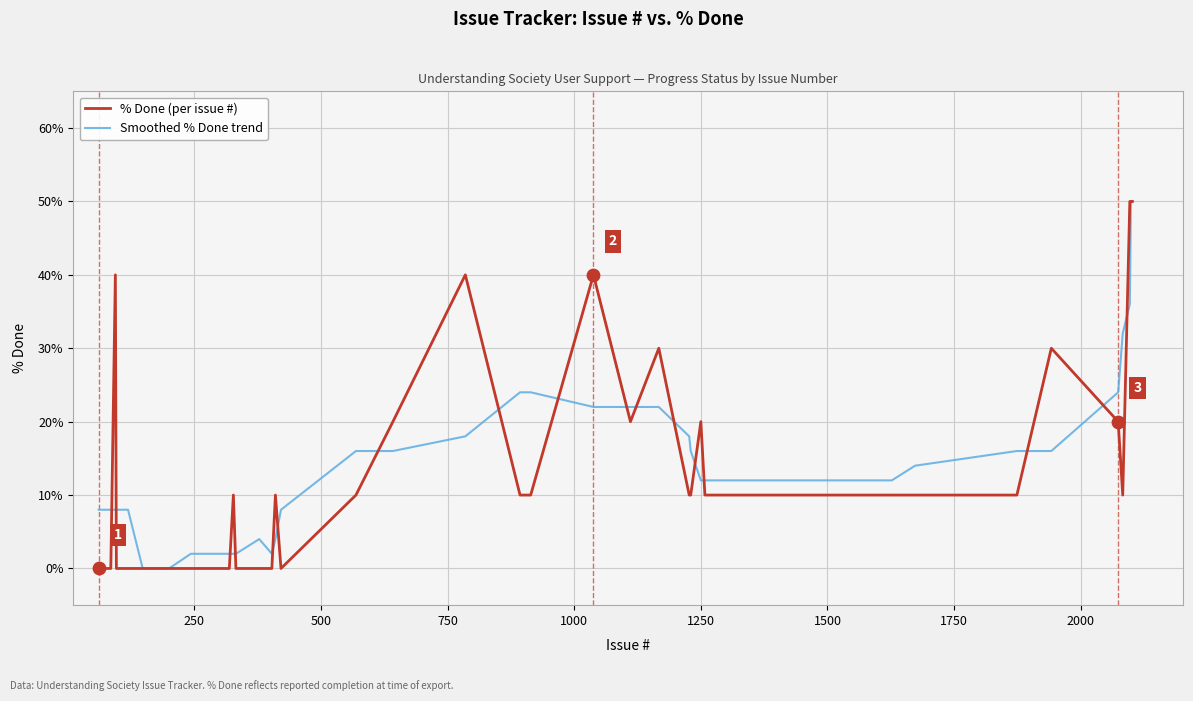

At how many categories does at least one series exceed 23?

15